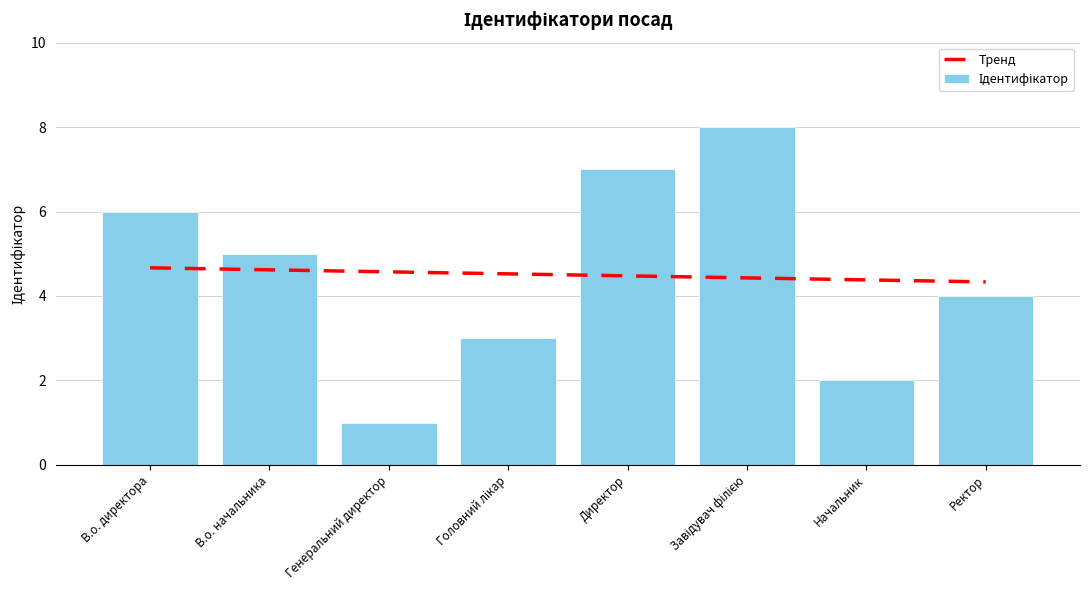

The Ідентифікатор series shows 2.0 at Начальник. True or false?

True